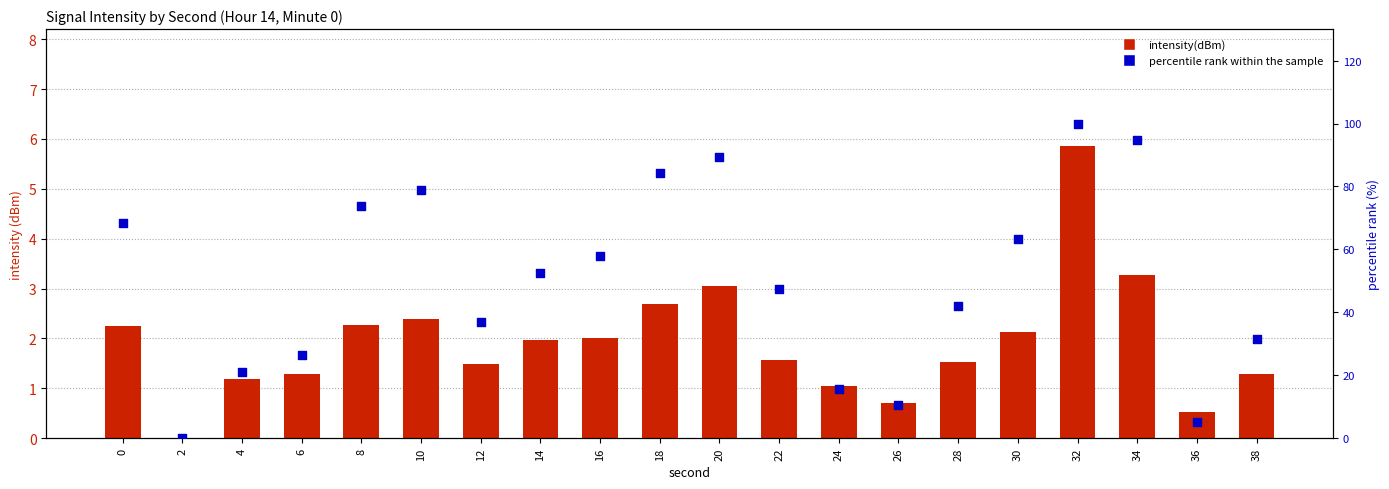

Is the value of percentile rank within the sample at 16 greater than the value of intensity(dBm) at 4?

Yes